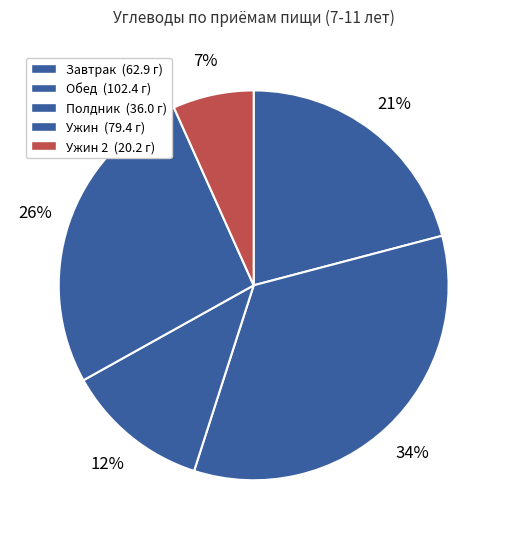

How many slices are in this pie chart?

5